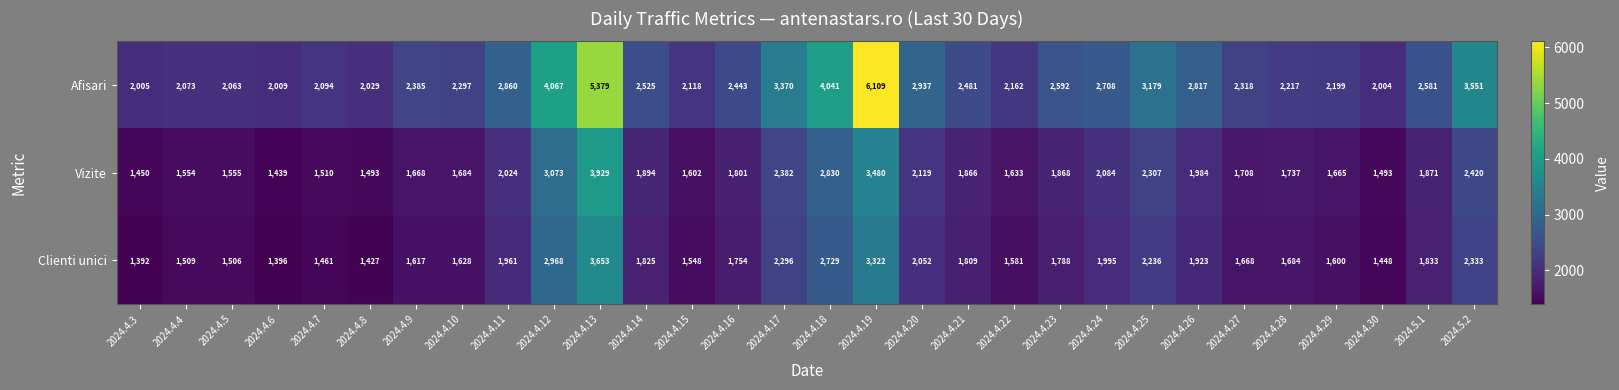

What is the sum of all Vizite values?

60123